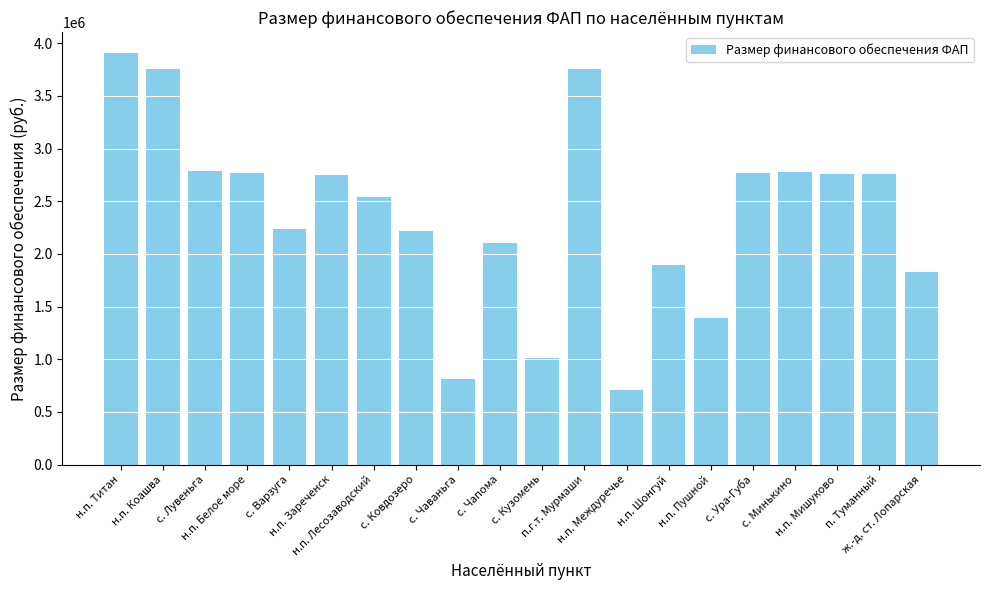

What is the value of the 11th bar from the left?

1014441.3